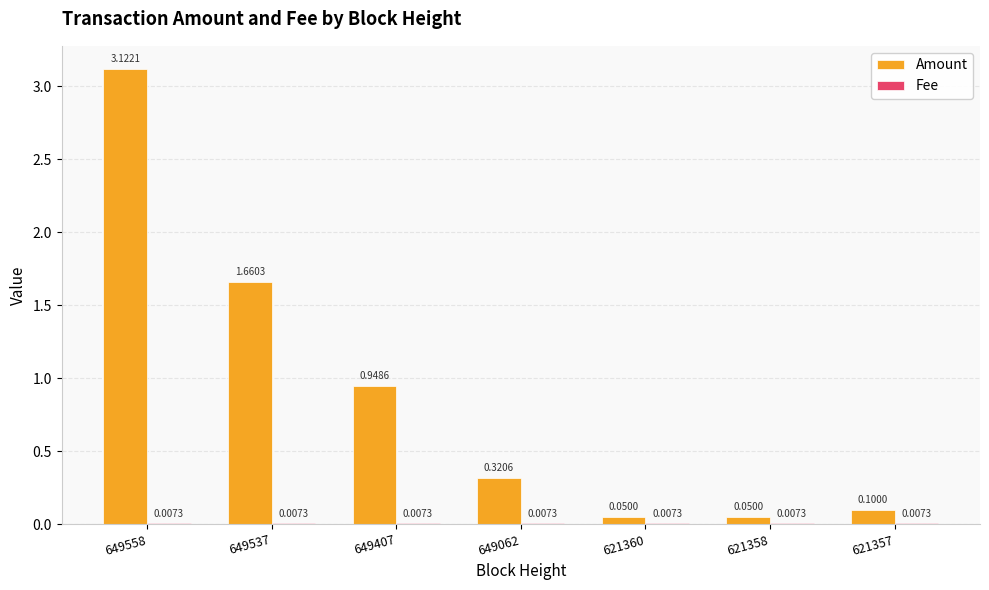

What is the sum of all Amount values?

6.3